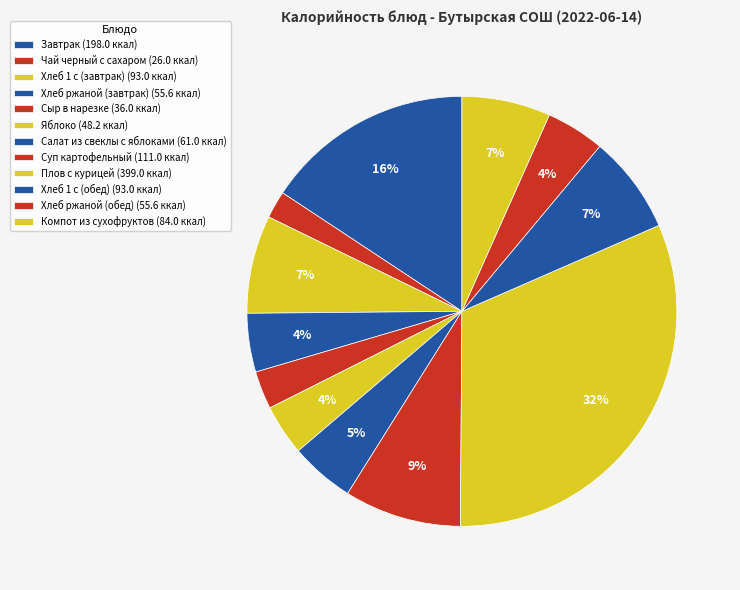

What is the ratio of the value at Салат из свеклы с яблоками to the value at Хлеб 1 с (обед)?

0.7